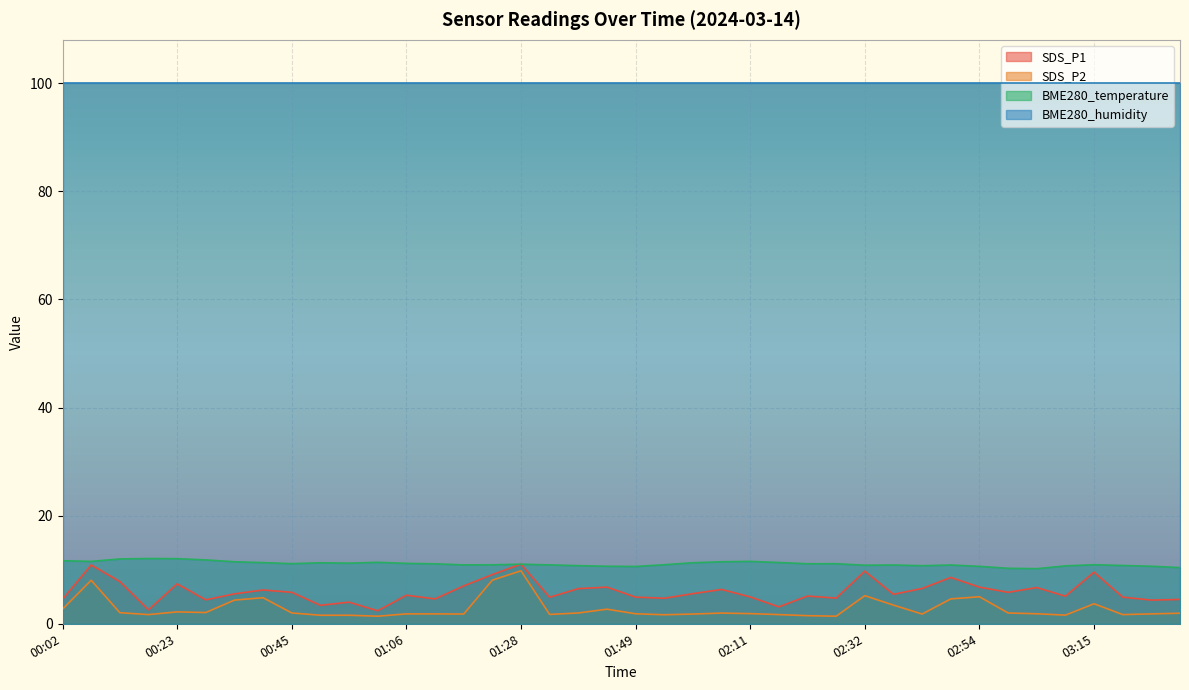

True or false: BME280_humidity and SDS_P1 intersect in this chart.

False